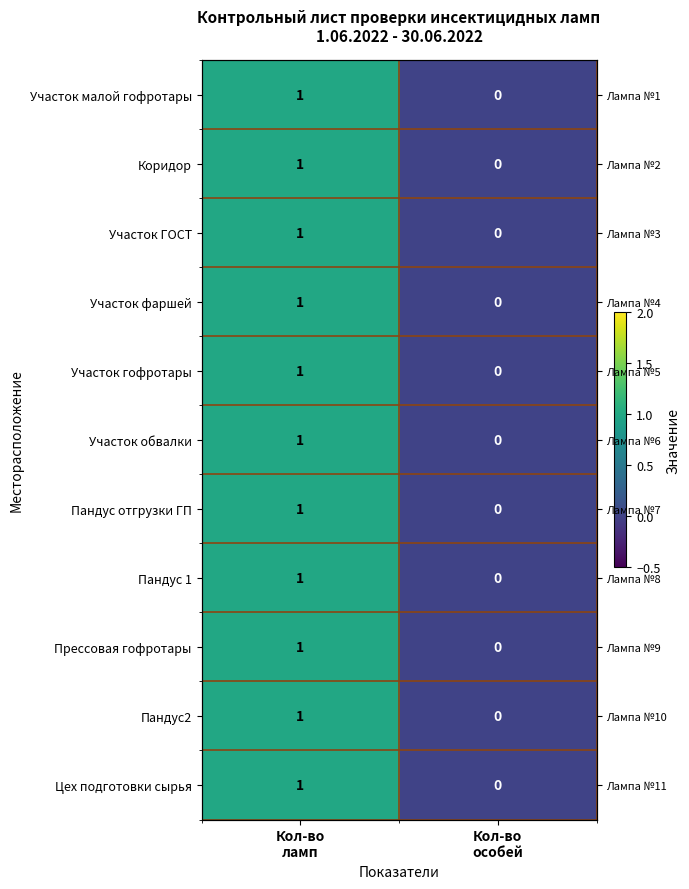

Which has a higher value, Кол-во
особей or Кол-во
ламп?

Кол-во
ламп